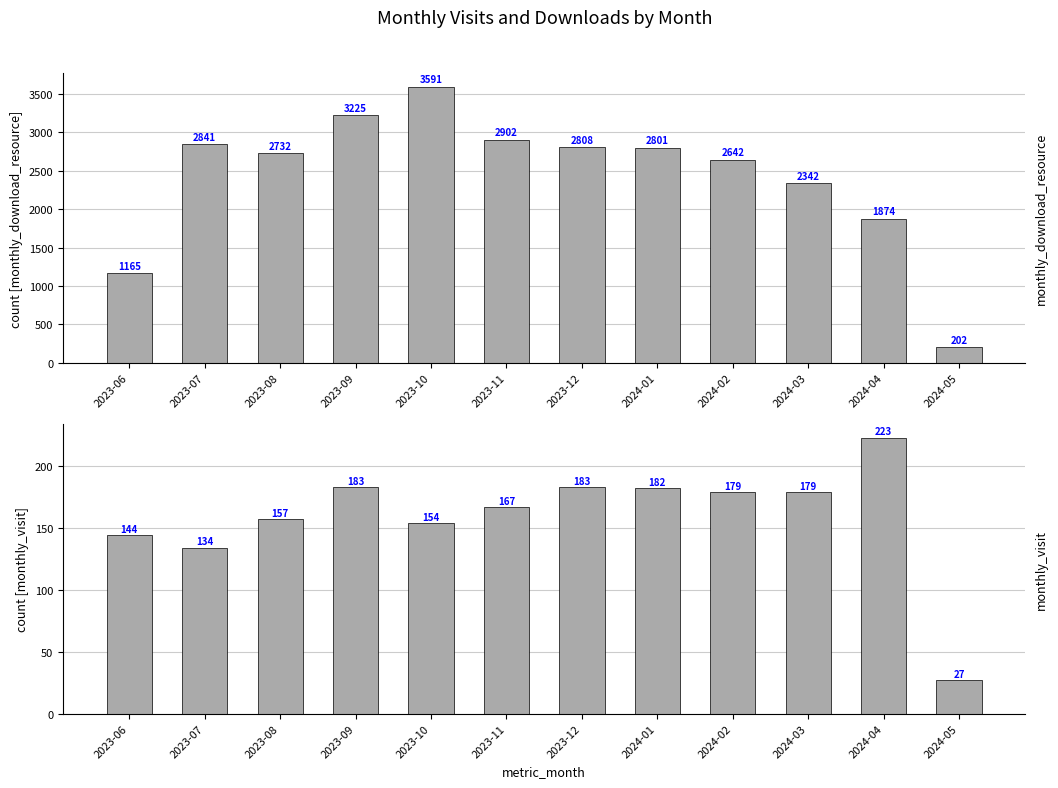

What is the label of the 6th bar from the right?

2023-12